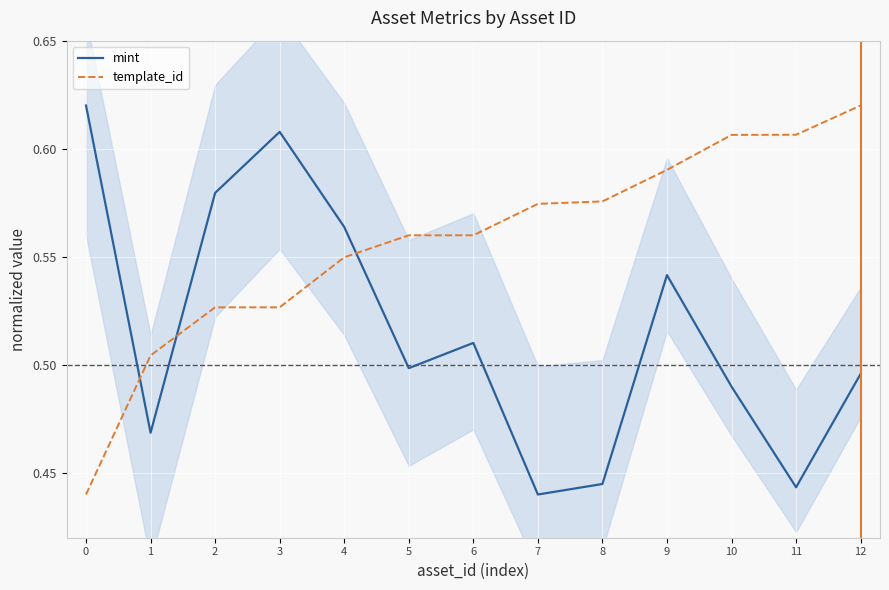

What is the value of the template_id point at the 9th from the left?

0.6